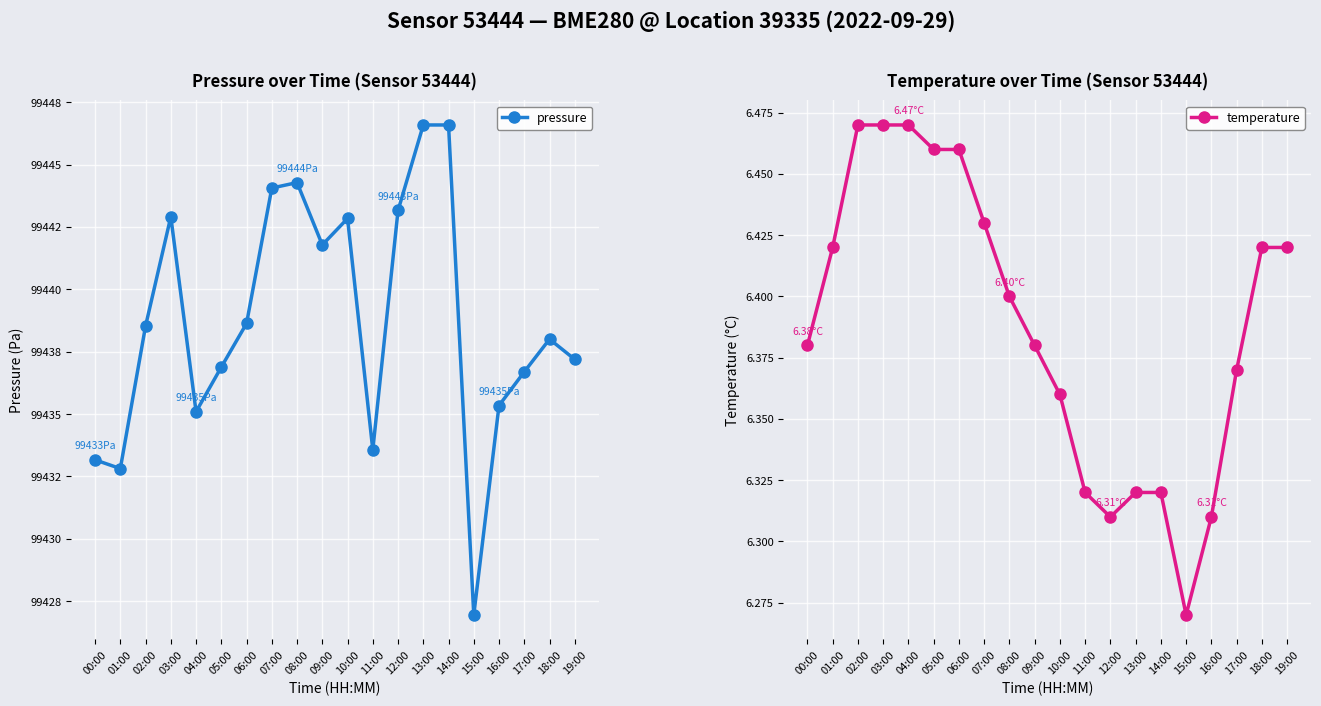

True or false: temperature and pressure cross at least once.

False